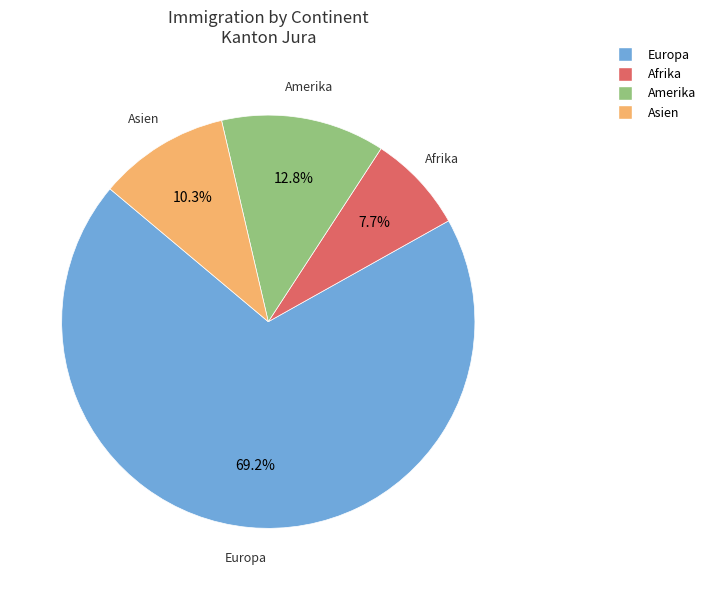

To the nearest percent, what percentage of the pie is Afrika?

8%